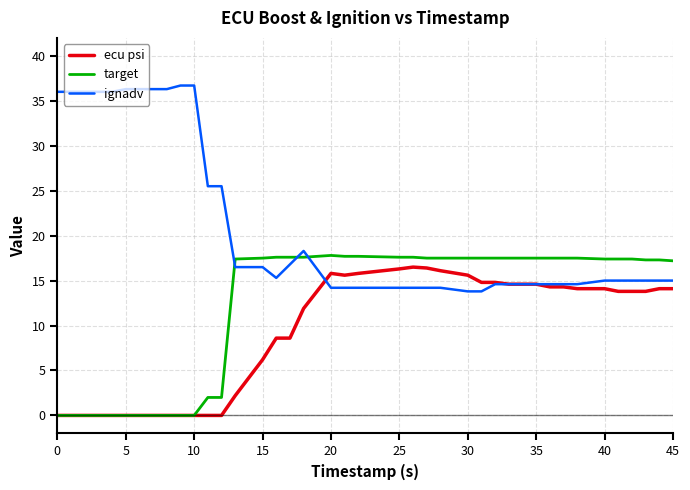

What are all the series names shown in the legend?

ecu psi, target, ignadv